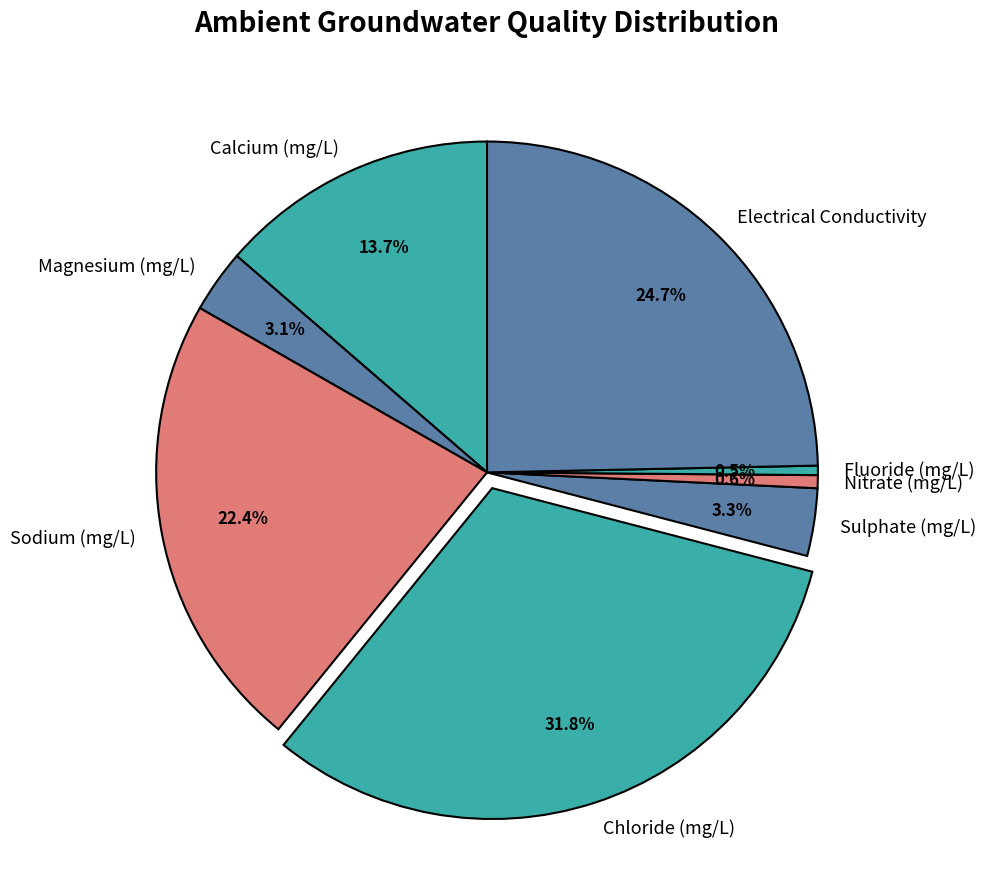

What is the ratio of the value at Electrical Conductivity to the value at Magnesium (mg/L)?

8.0